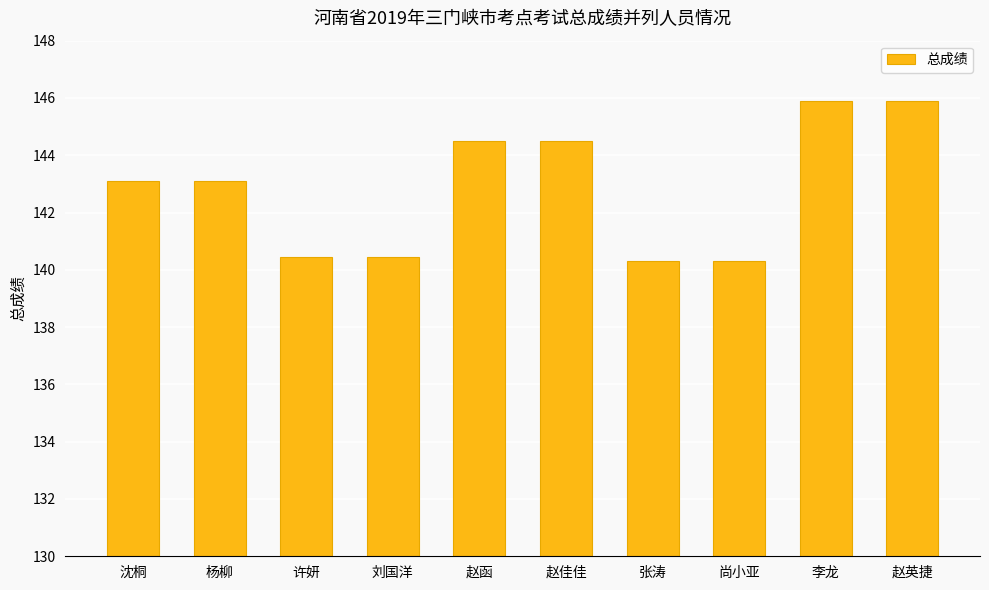

What is the sum of the values at 李龙 and 尚小亚?

286.2